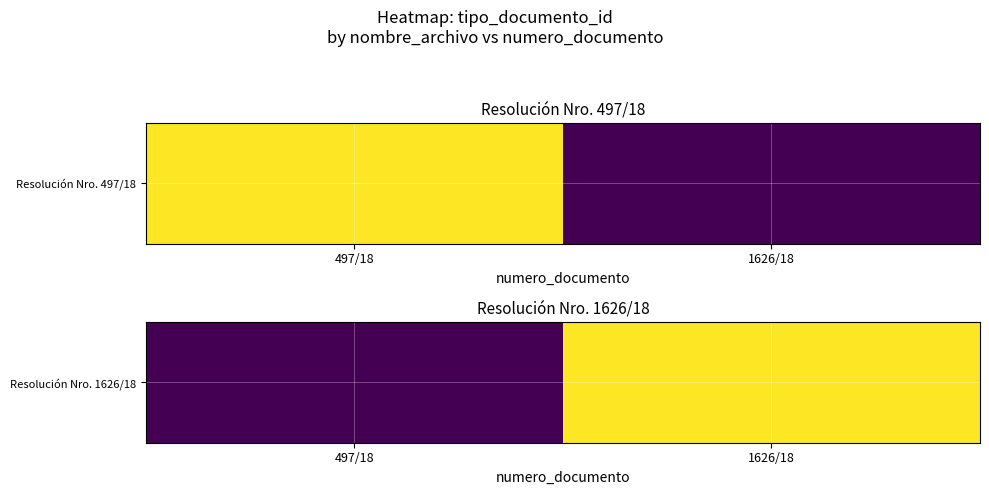

List the labels in order of value, largest first.

1626/18, 497/18